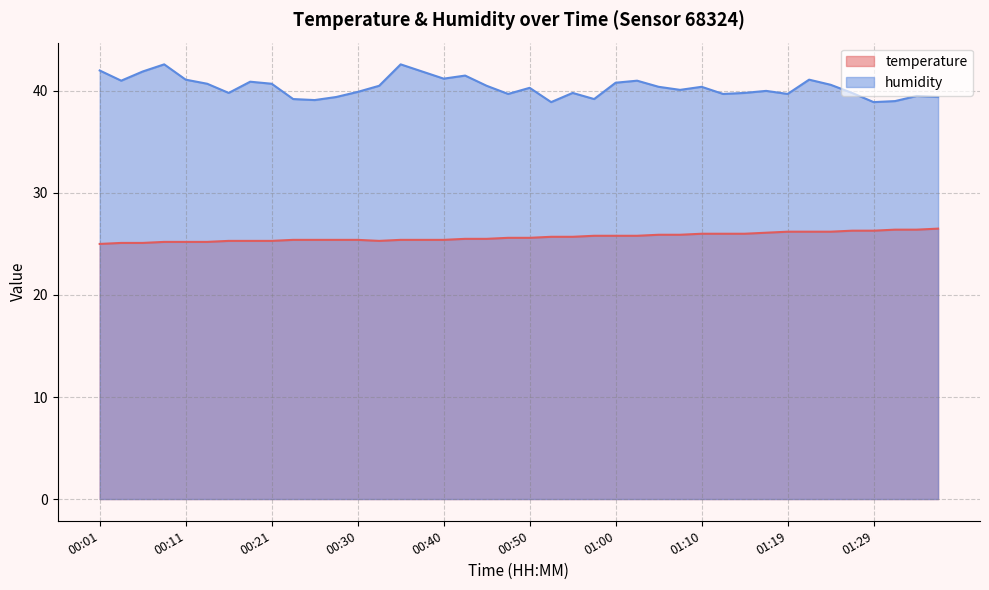

What is the value of the humidity point at the 24th from the left?

39.2